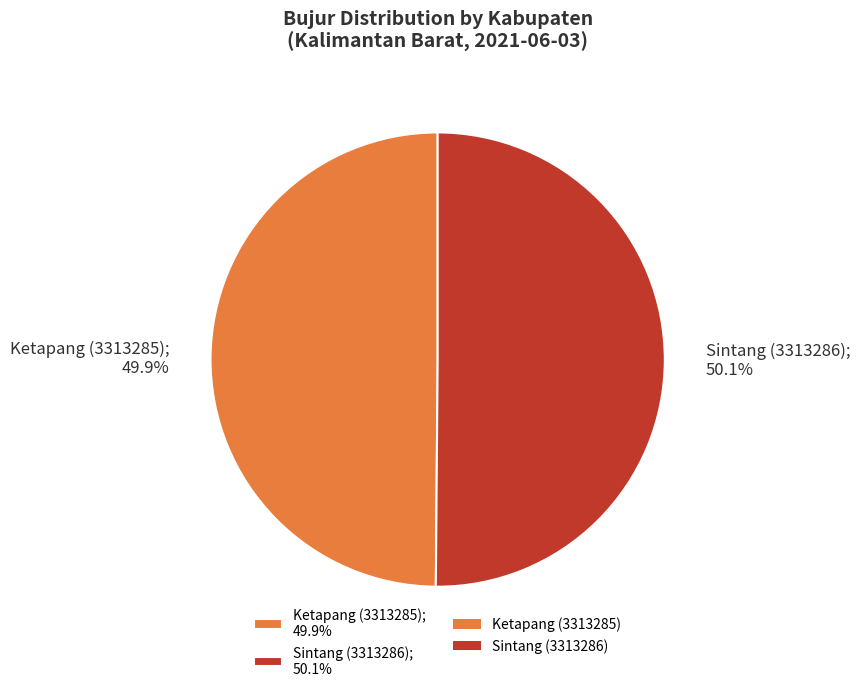

Does any single category account for the majority?

Yes